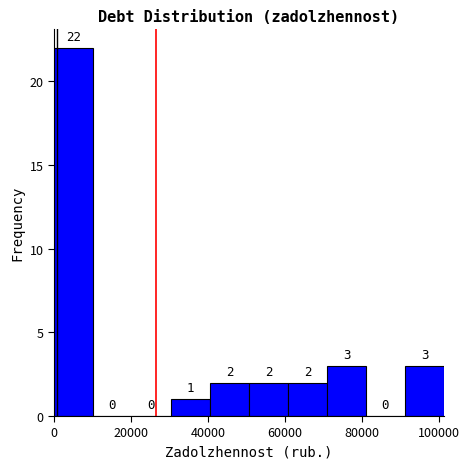

Reading left to right, list every bar in this chart as the range it spans on the x-axis followed by its height. The bar edges are not printed on the chart, so give them approximately, as read against the axis.

0 to 10000: 22
10000 to 20000: 0
20000 to 30000: 0
30000 to 40000: 1
40000 to 50000: 2
50000 to 60000: 2
60000 to 70000: 2
70000 to 82000: 3
82000 to 92000: 0
92000 to 102000: 3